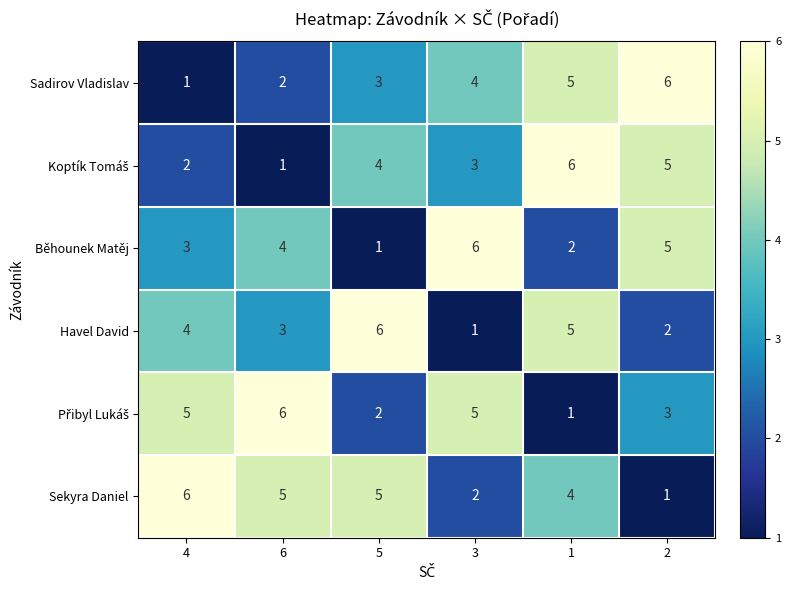

How many categories are shown in the chart?

6